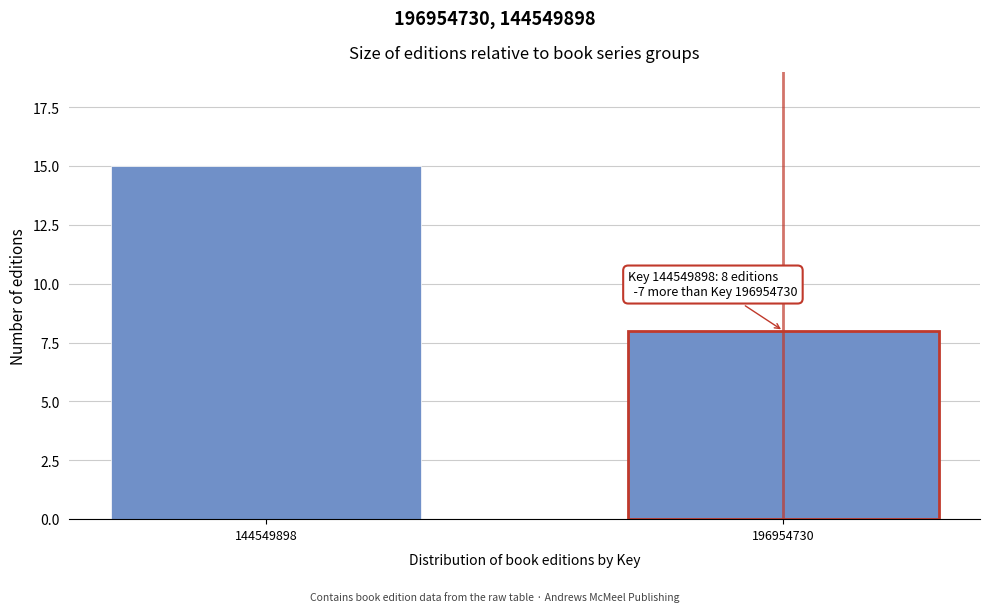

Reading left to right, what are all the values shown in this chart?

15	8